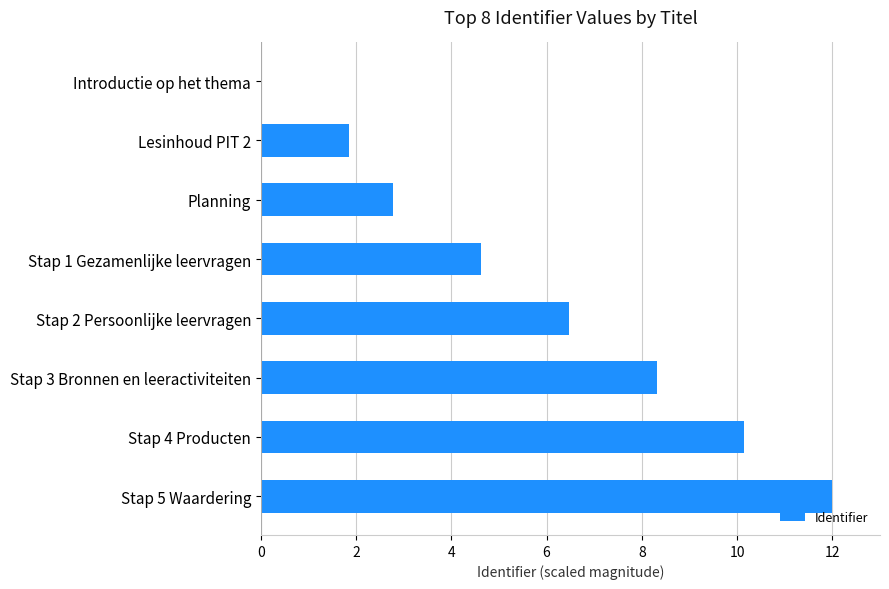

Is it true that the value at Stap 1 Gezamenlijke leervragen is 6.2?

False